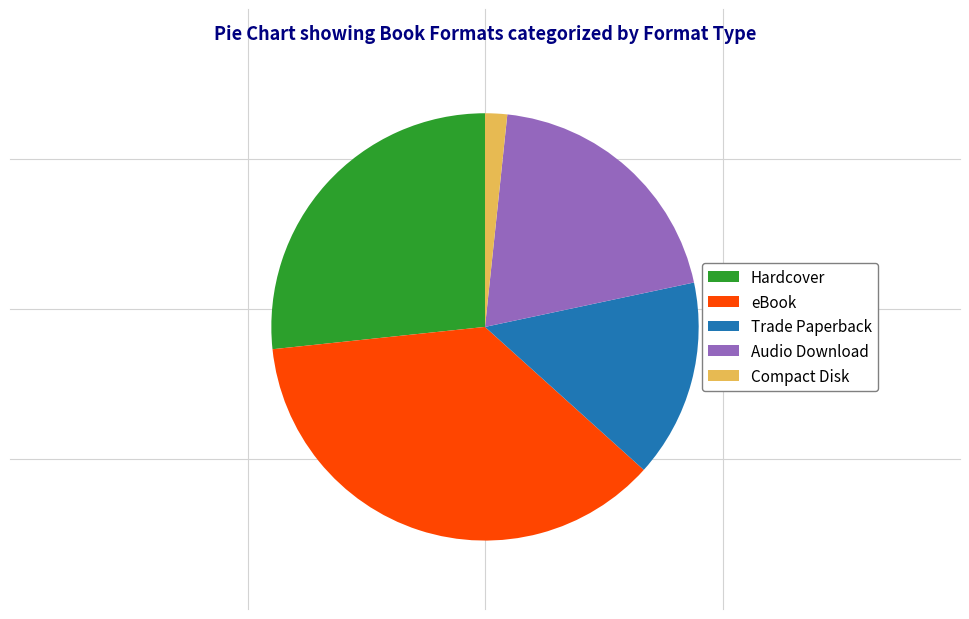

Between Hardcover and Trade Paperback, which is larger?

Hardcover